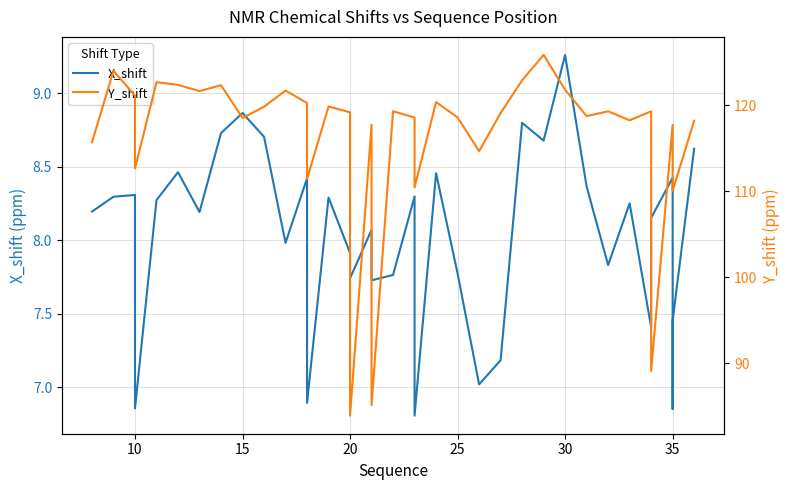

Which series has the largest total across all categories?

Y_shift